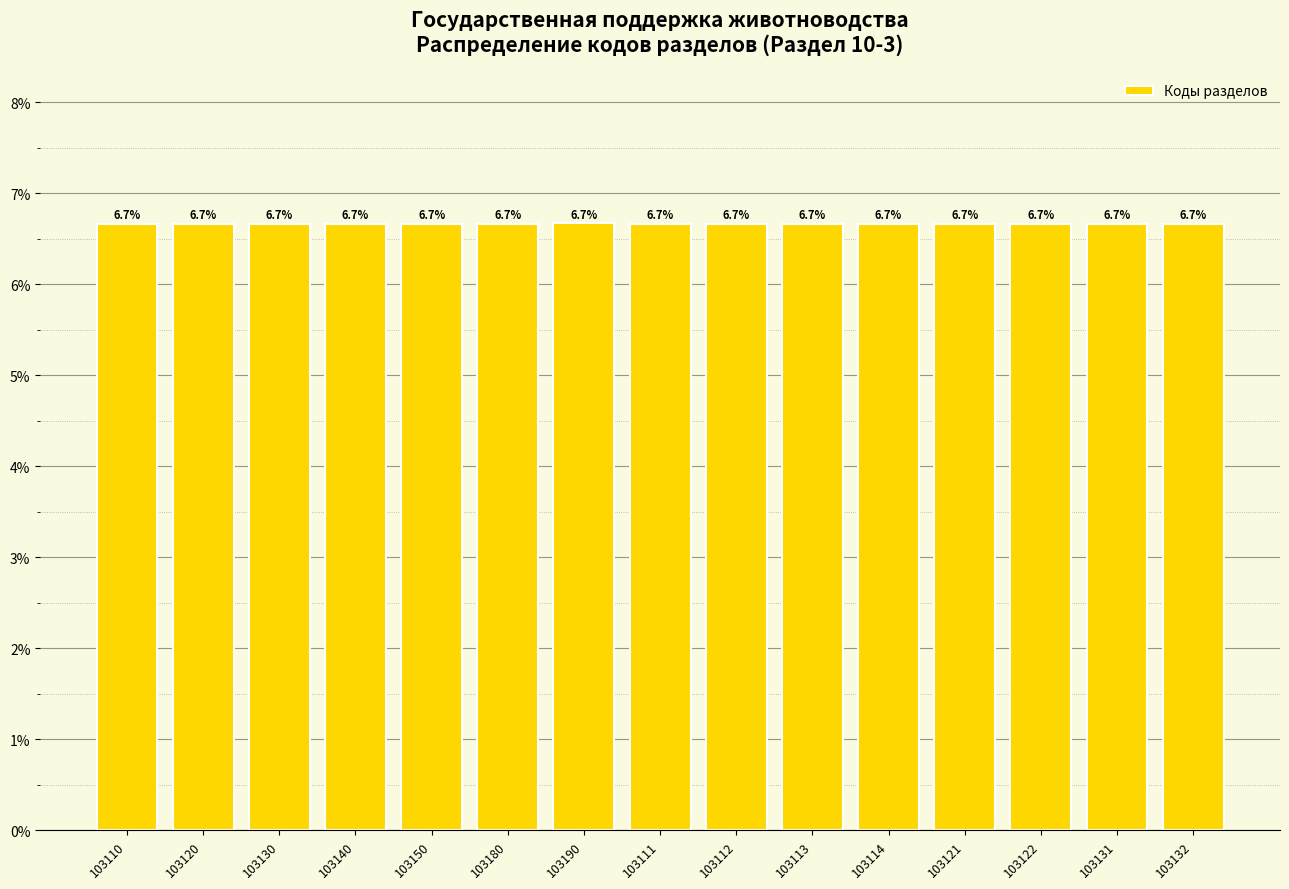

Which label corresponds to the largest value in the chart?

103190